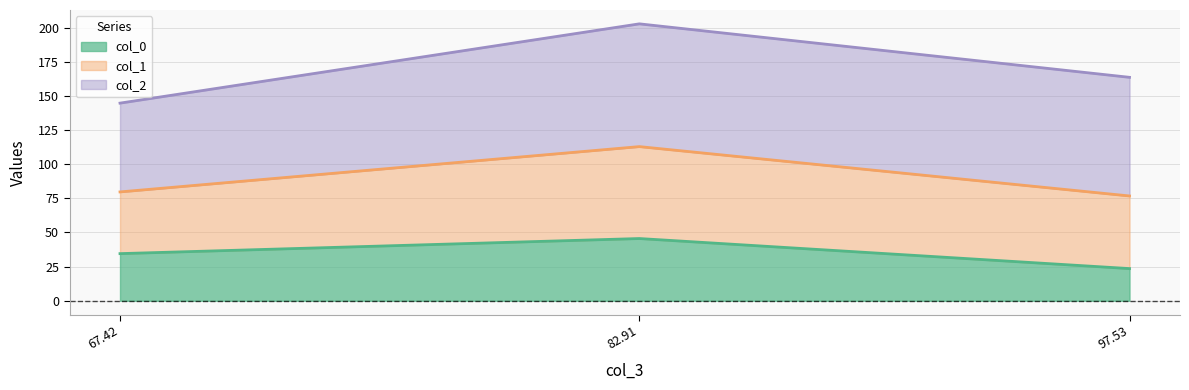

What is the difference between the col_0 values at 97.53 and 67.42?

11.0